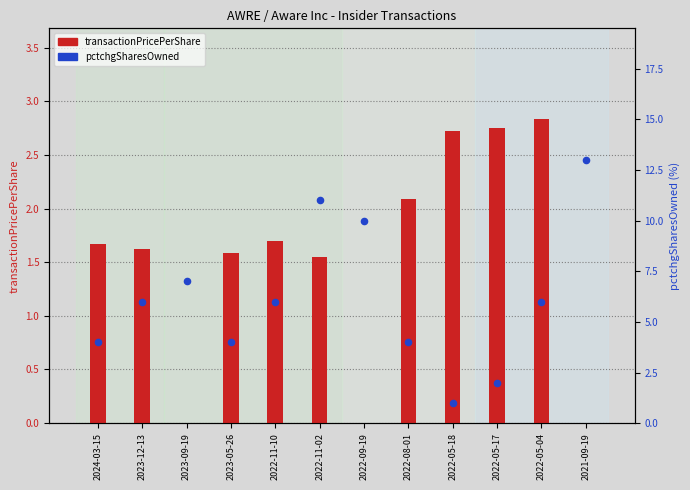

Which series contains the lowest Y value?

transactionPricePerShare